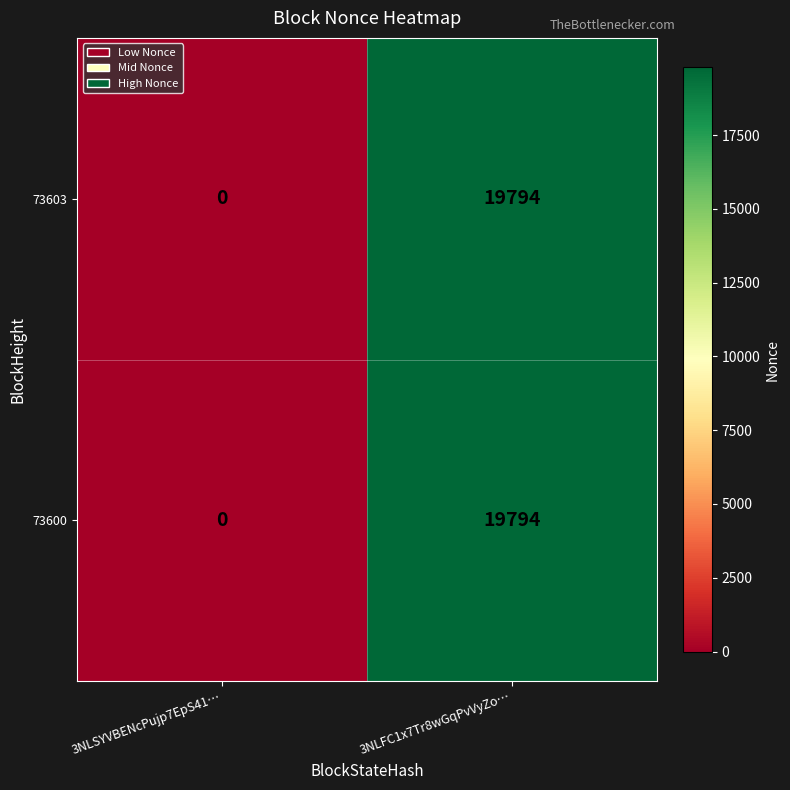

Rank the categories by 73600 value from lowest to highest.

3NLSYVBENcPujp7EpS41…, 3NLFC1x7Tr8wGqPvVyZo…